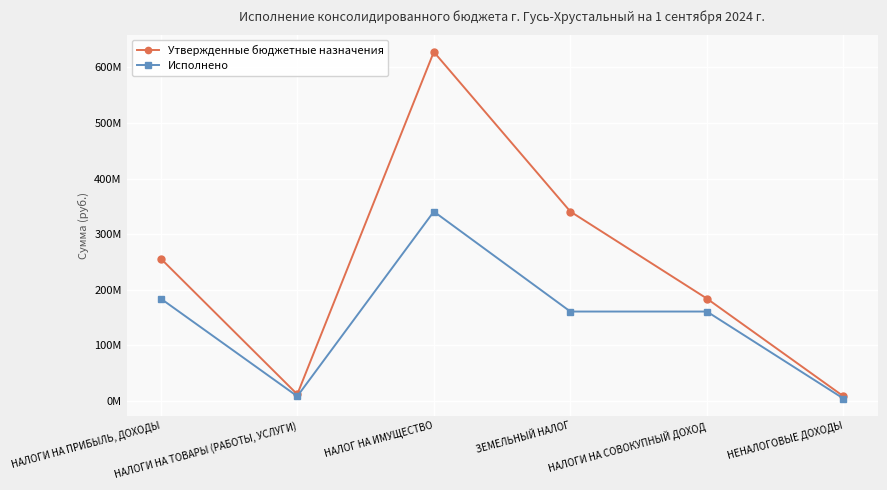

Where does the Исполнено series first go above 160825650?

НАЛОГИ НА ПРИБЫЛЬ, ДОХОДЫ